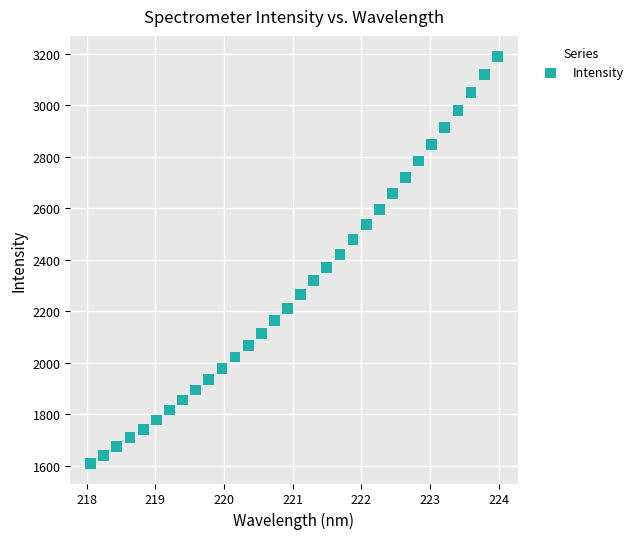

What is the range of X values (max minus min)?

5.9